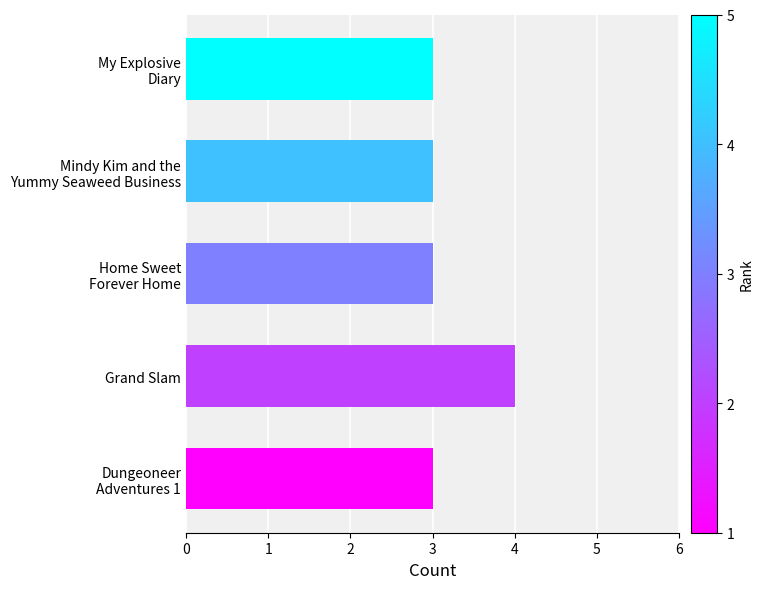

What is the difference between the maximum and second lowest values?

1